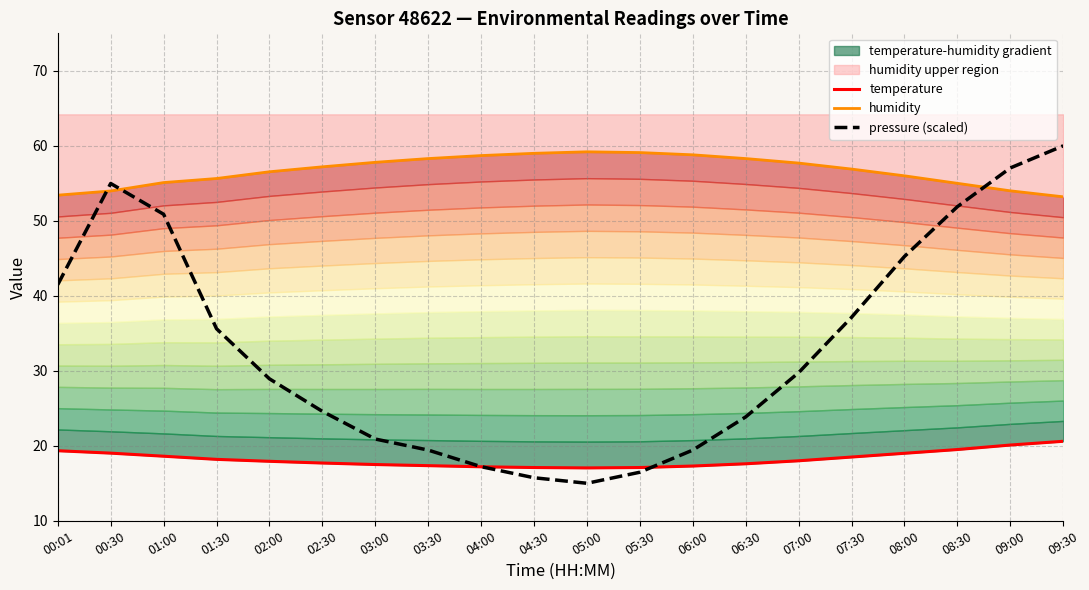

Which series ends up on top after the final intersection of humidity and pressure (scaled)?

pressure (scaled)